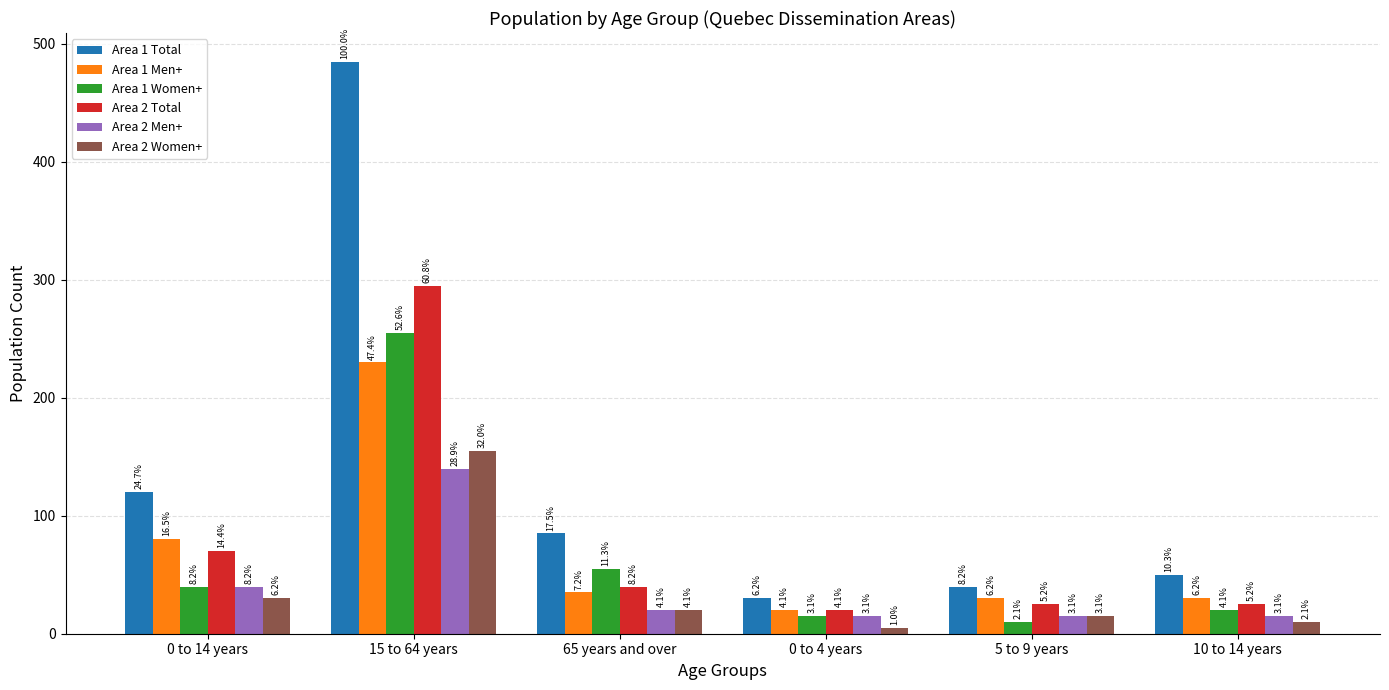

List the series in order of their peak value, lowest first.

Area 2 Men+, Area 2 Women+, Area 1 Men+, Area 1 Women+, Area 2 Total, Area 1 Total